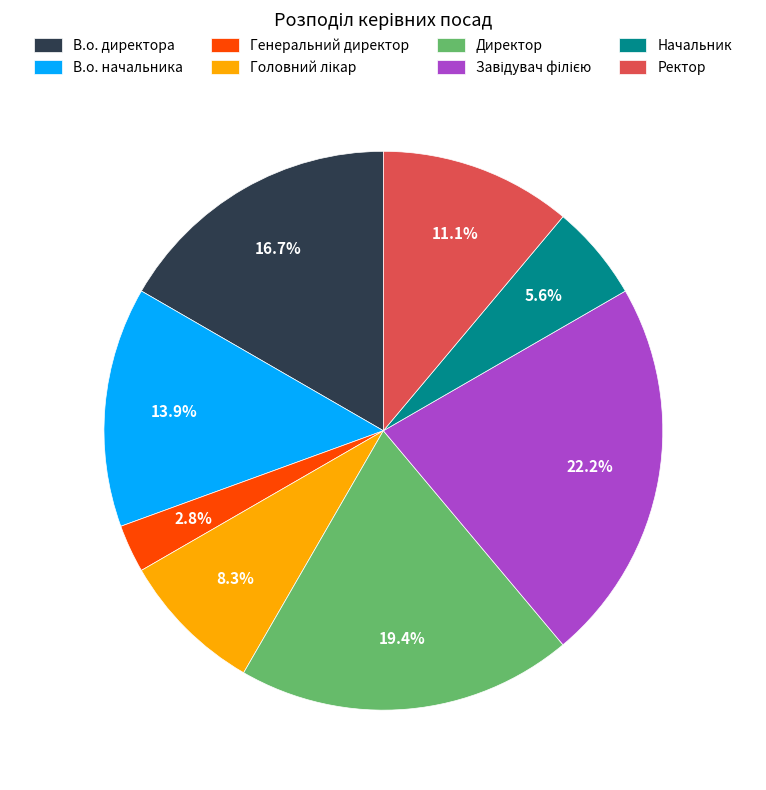

Is it true that В.о. директора is 23% of the pie?

False